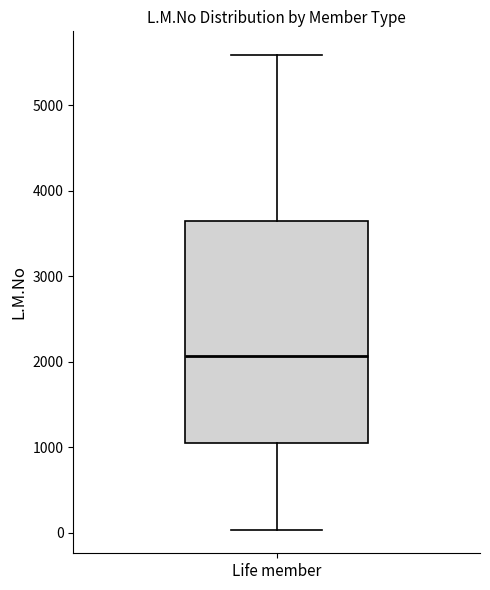

Read this box plot against the y-axis: the position of the median line, the range covered by the box, and the ends of both whiskers. The values are not printed on the chart, so give them approximately, as read against the axis.

median 2100, box 1100 to 3600, whiskers 0 to 5600